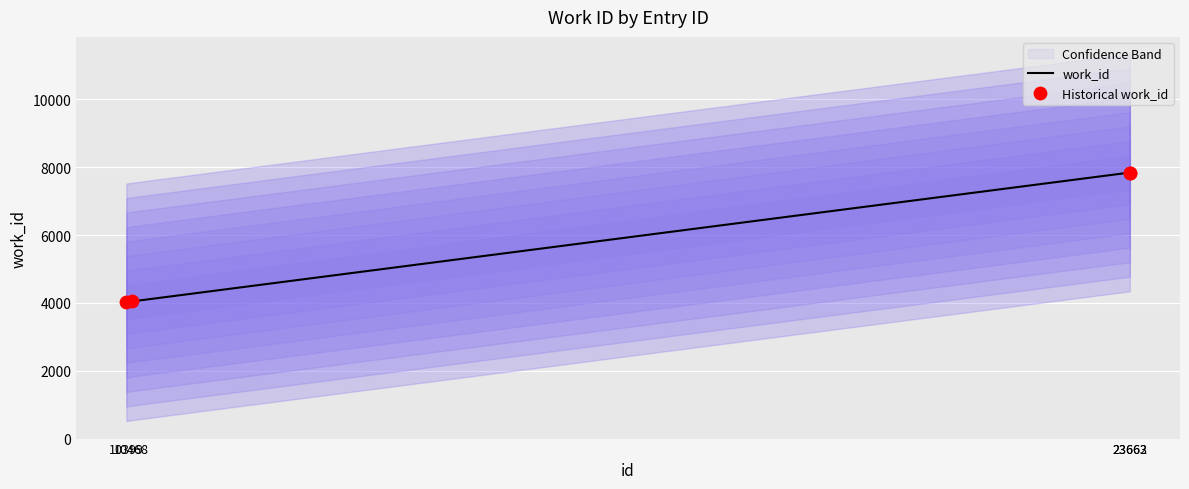

At which category is the sum across all series the highest?

23662